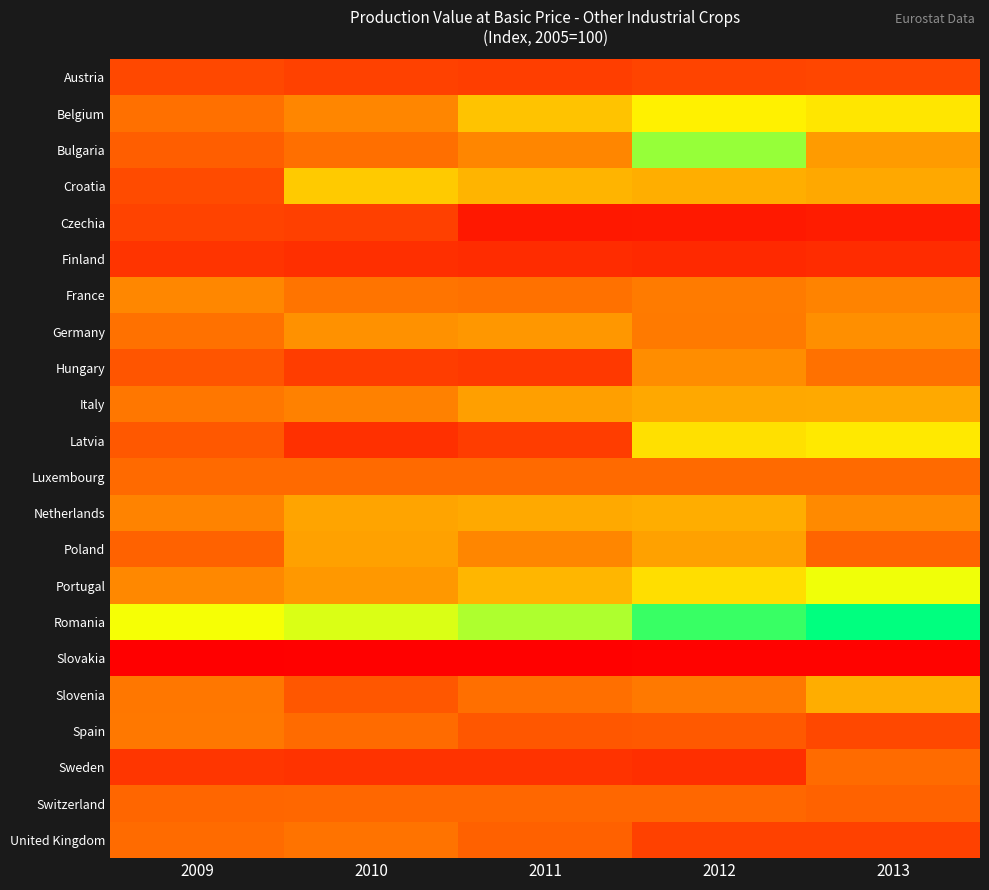

Reading right to left, list all the values displayed in this chart.

Austria: 2013=78.1	2012=77.5	2011=71.0	2010=74.4	2009=79.4
Belgium: 2013=165.8	2012=170.6	2011=149.3	2010=116.2	2009=103.5
Bulgaria: 2013=129.1	2012=229.3	2011=116.5	2010=102.8	2009=92.9
Croatia: 2013=136.4	2012=139.2	2011=142.0	2010=152.2	2009=81.5
Czechia: 2013=36.0	2012=33.2	2011=31.5	2010=72.9	2009=76.2
Finland: 2013=52.1	2012=48.6	2011=52.1	2010=55.6	2009=60.8
France: 2013=114.3	2012=110.0	2011=104.0	2010=105.6	2009=117.5
Germany: 2013=121.5	2012=109.5	2011=126.7	2010=123.0	2009=104.1
Hungary: 2013=103.7	2012=120.5	2011=66.0	2010=69.9	2009=87.1
Italy: 2013=136.7	2012=136.5	2011=131.2	2010=113.4	2009=107.9
Latvia: 2013=167.0	2012=163.2	2011=69.8	2010=56.1	2009=89.7
Luxembourg: 2013=100.0	2012=100.0	2011=100.0	2010=100.0	2009=100.0
Netherlands: 2013=119.1	2012=138.3	2011=137.0	2010=134.0	2009=114.8
Poland: 2013=96.3	2012=132.2	2011=116.6	2010=132.6	2009=94.8
Portugal: 2013=184.6	2012=162.0	2011=143.1	2010=127.3	2009=117.8
Romania: 2013=291.2	2012=267.6	2011=218.9	2010=196.4	2009=182.0
Slovakia: 2013=10.2	2012=10.2	2011=7.7	2010=8.1	2009=6.3
Slovenia: 2013=138.3	2012=108.8	2011=102.7	2010=88.1	2009=108.1
Spain: 2013=79.6	2012=89.8	2011=88.5	2010=100.4	2009=108.6
Sweden: 2013=100.5	2012=55.7	2011=59.2	2010=59.2	2009=62.1
Switzerland: 2013=94.9	2012=98.0	2011=98.1	2010=98.0	2009=97.1
United Kingdom: 2013=74.0	2012=74.0	2011=94.3	2010=105.0	2009=100.8